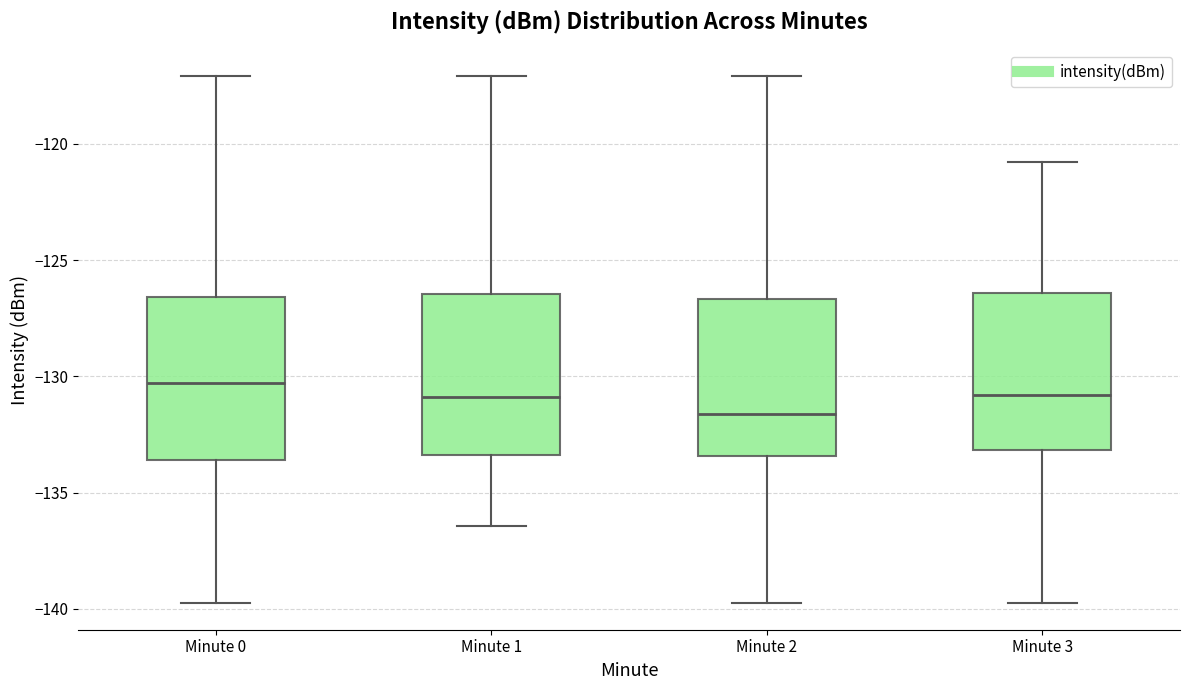

Where is the upper edge of the box for Minute 3 on the y-axis? The values are not printed on the chart, so give them approximately, as read against the axis.

-126.5